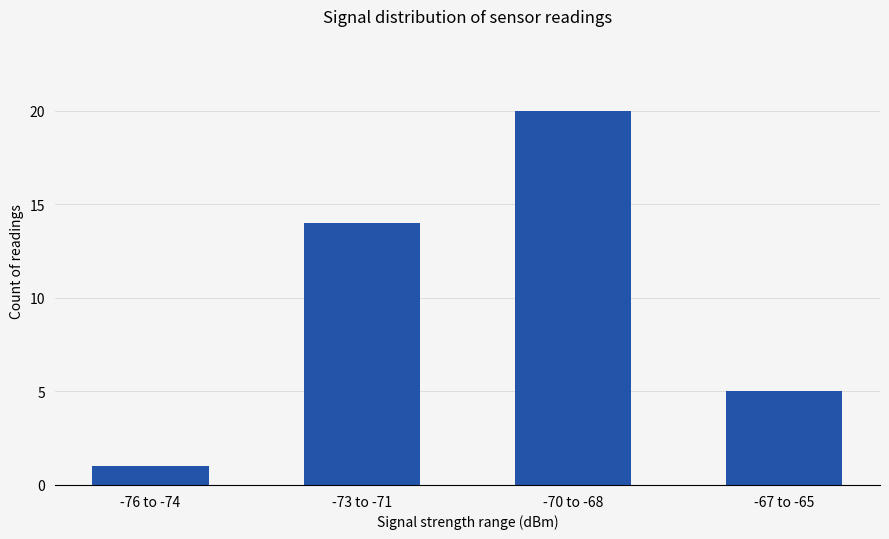

List the labels in order of value, largest first.

-70 to -68, -73 to -71, -67 to -65, -76 to -74